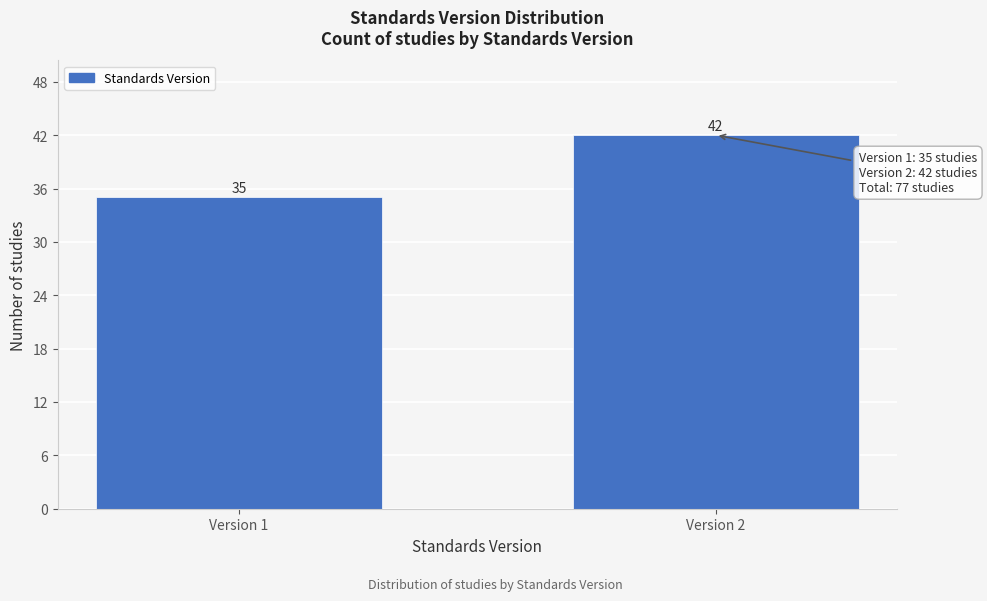

Reading right to left, transcribe all the data shown in this chart.

42	35